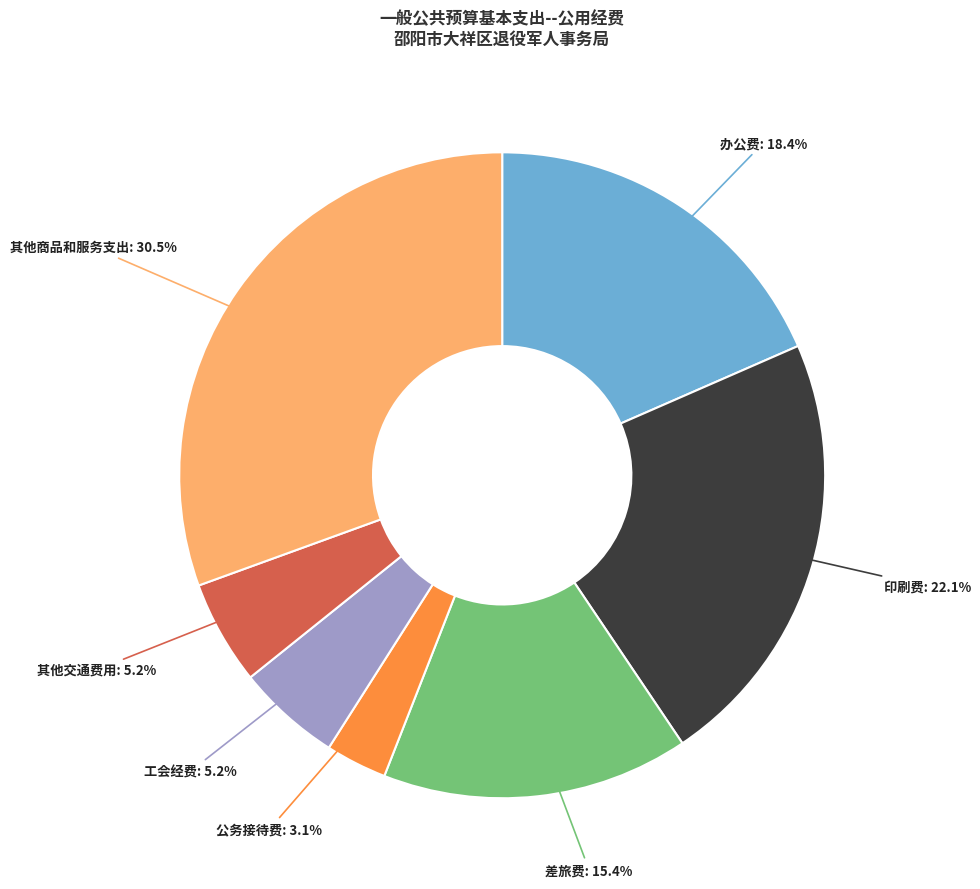

Is there any slice that represents more than half of the pie?

No